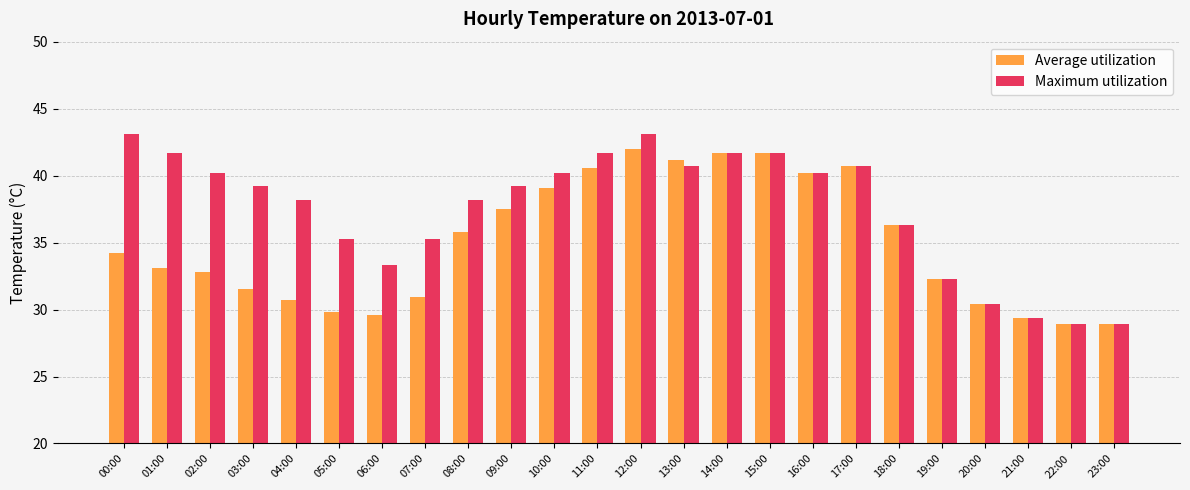

The Average utilization series shows 57.3 at 00:00. True or false?

False